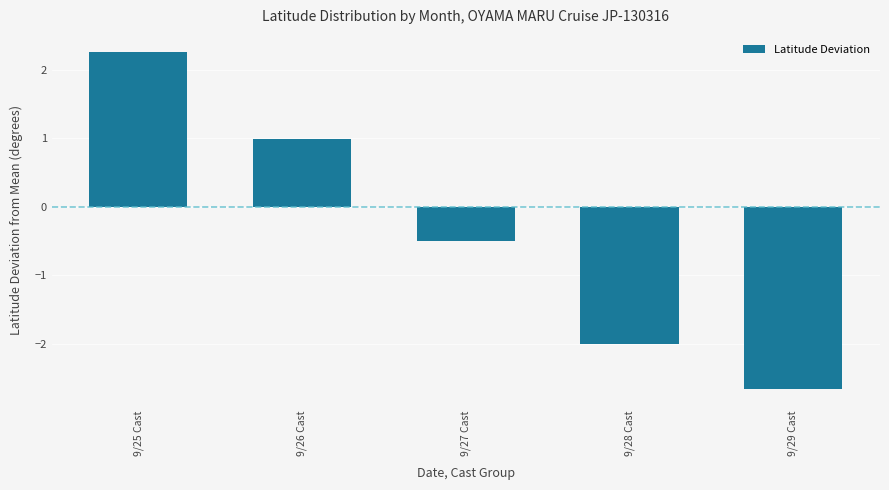

Reading left to right, list all the values displayed in this chart.

9/25 Cast=2.3	9/26 Cast=1.0	9/27 Cast=-0.5	9/28 Cast=-2.0	9/29 Cast=-2.7